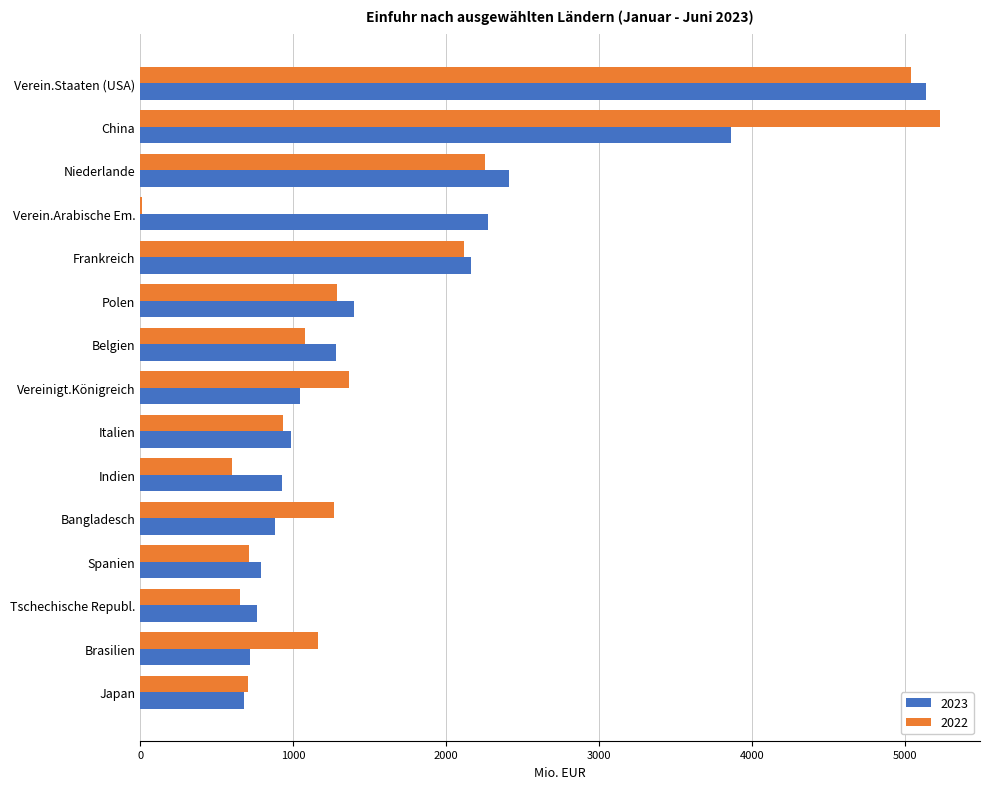

Where is 2023 nearest to the value 2904?

Niederlande